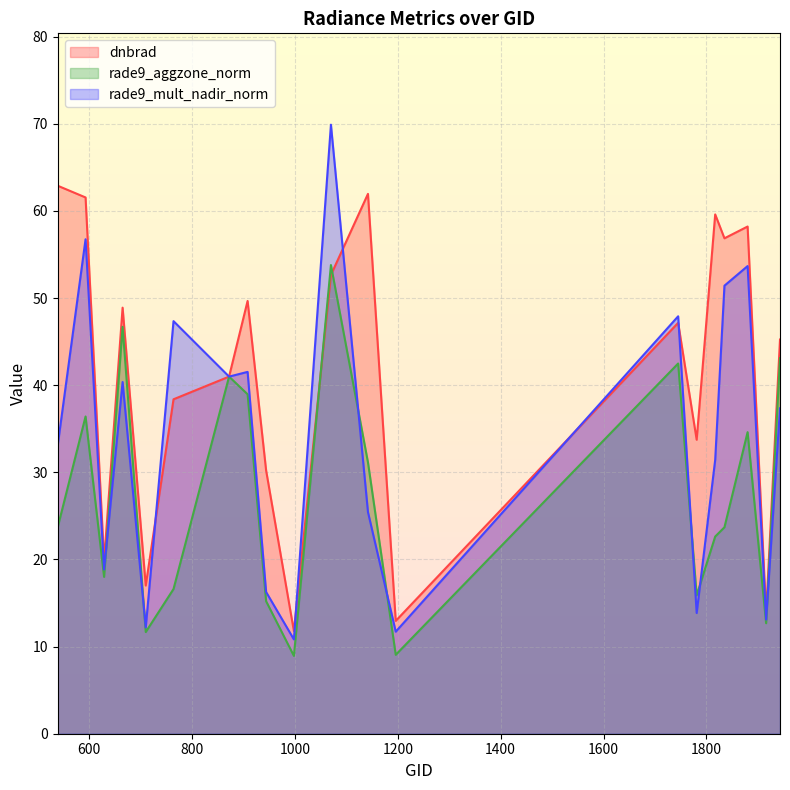

What is the value of the rade9_mult_nadir_norm point at the 17th from the left?

51.4